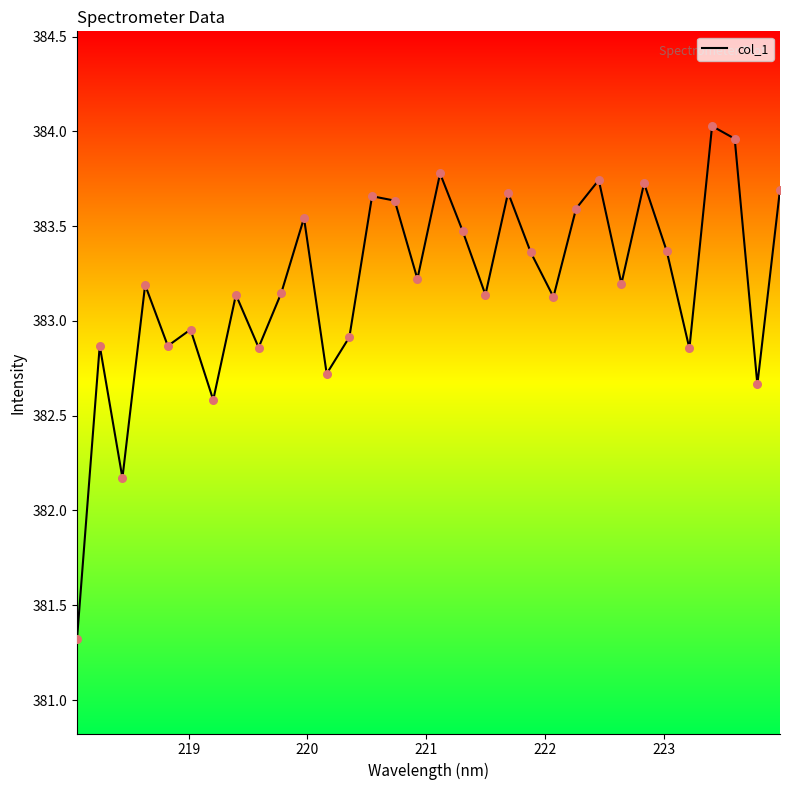

What is the minimum value shown in the chart?

381.3